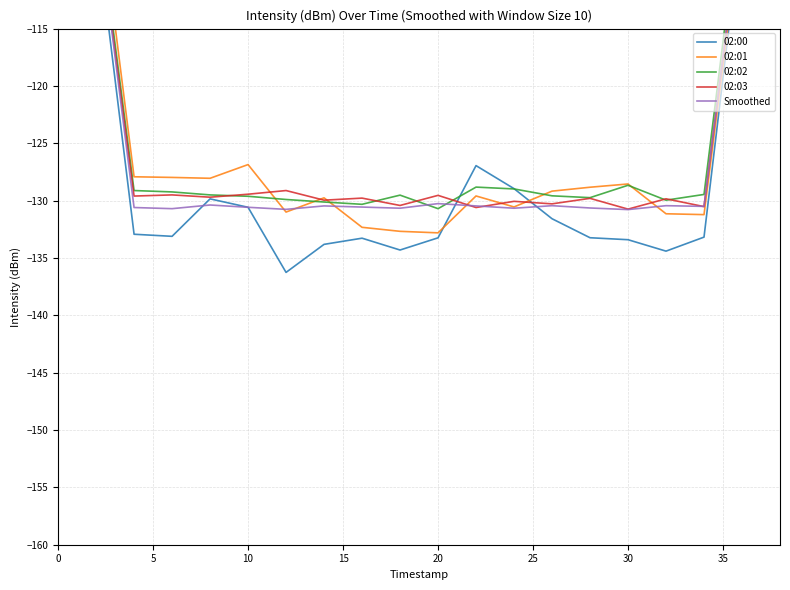

What is the maximum value for 02:02?

-76.9